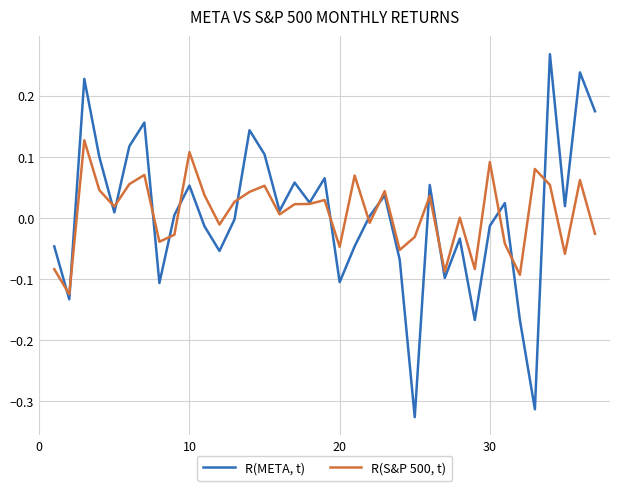

Rank the series by their average value, from lowest to highest.

R(META, t), R(S&P 500, t)